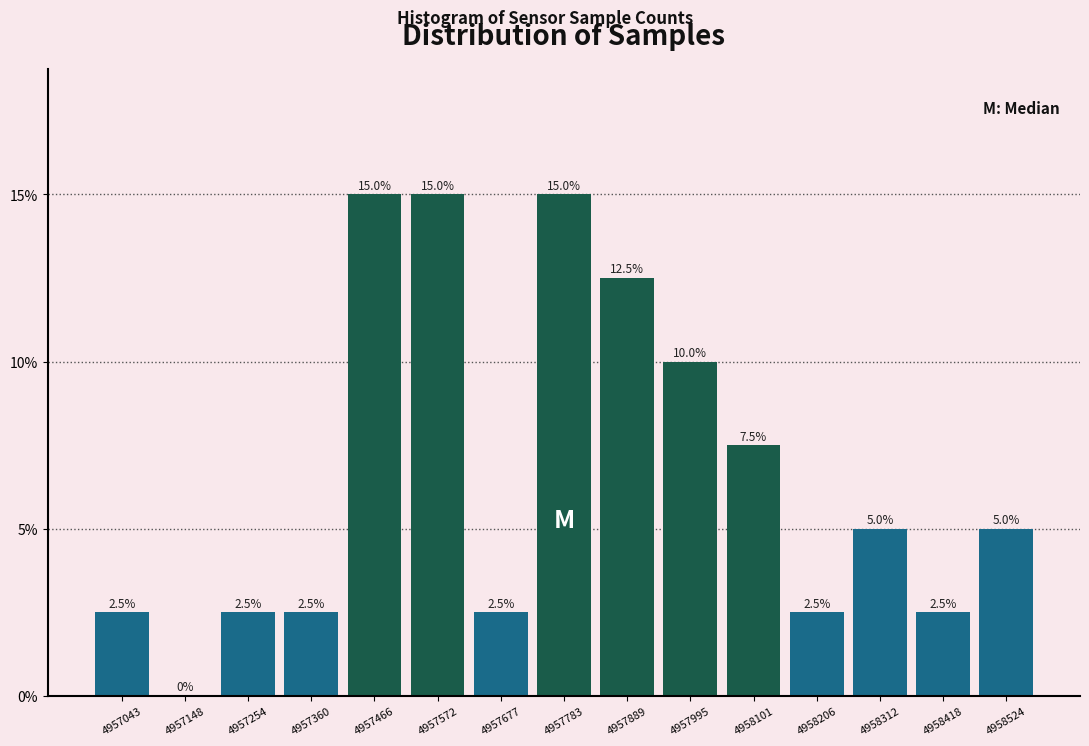

Reading left to right, list all the values displayed in this chart.

4957043=2.5	4957148=0.0	4957254=2.5	4957360=2.5	4957466=15.0	4957572=15.0	4957677=2.5	4957783=15.0	4957889=12.5	4957995=10.0	4958101=7.5	4958206=2.5	4958312=5.0	4958418=2.5	4958524=5.0